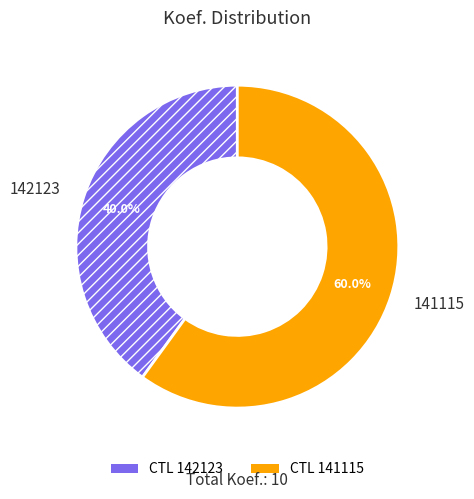

Is the sum of 141115 and 142123 greater than half?

Yes